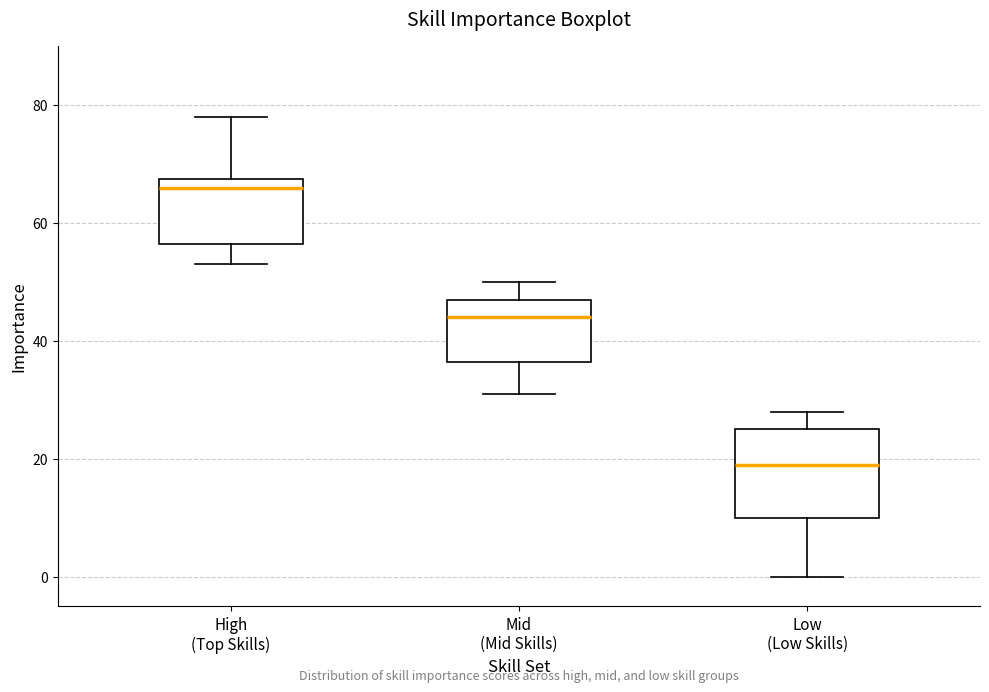

Where is the upper edge of the box for Mid (Mid Skills) on the y-axis? The values are not printed on the chart, so give them approximately, as read against the axis.

48